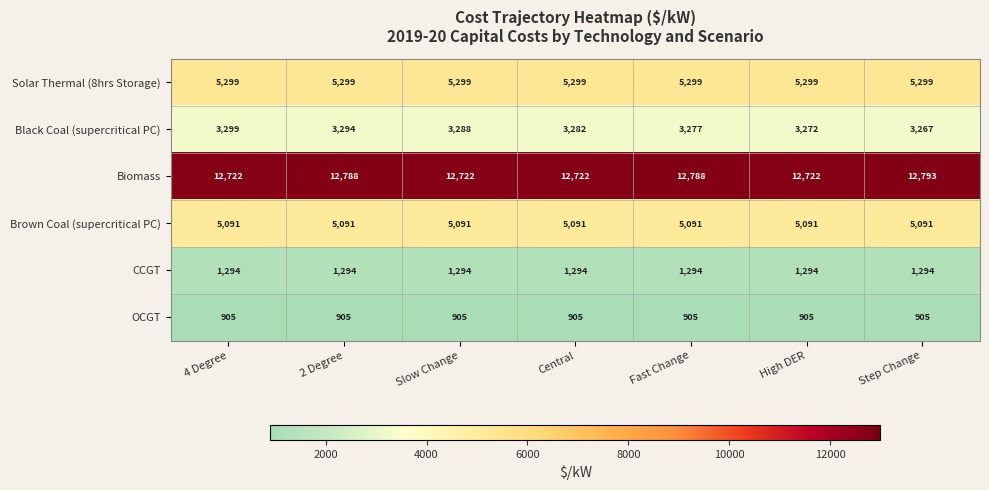

What is the spread (max minus min) of values at Slow Change?

11817